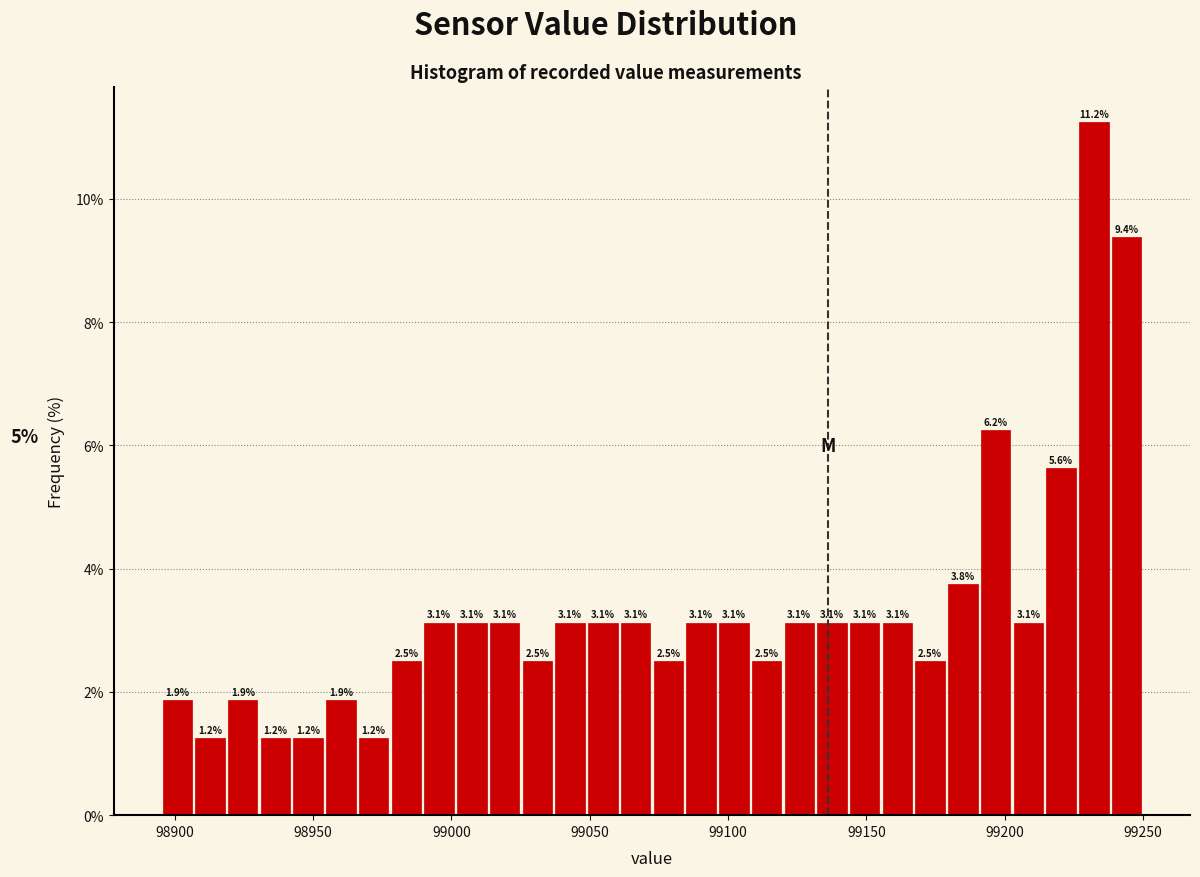

Read against the x-axis, roughly where is the centre of the tallest bar?

99230